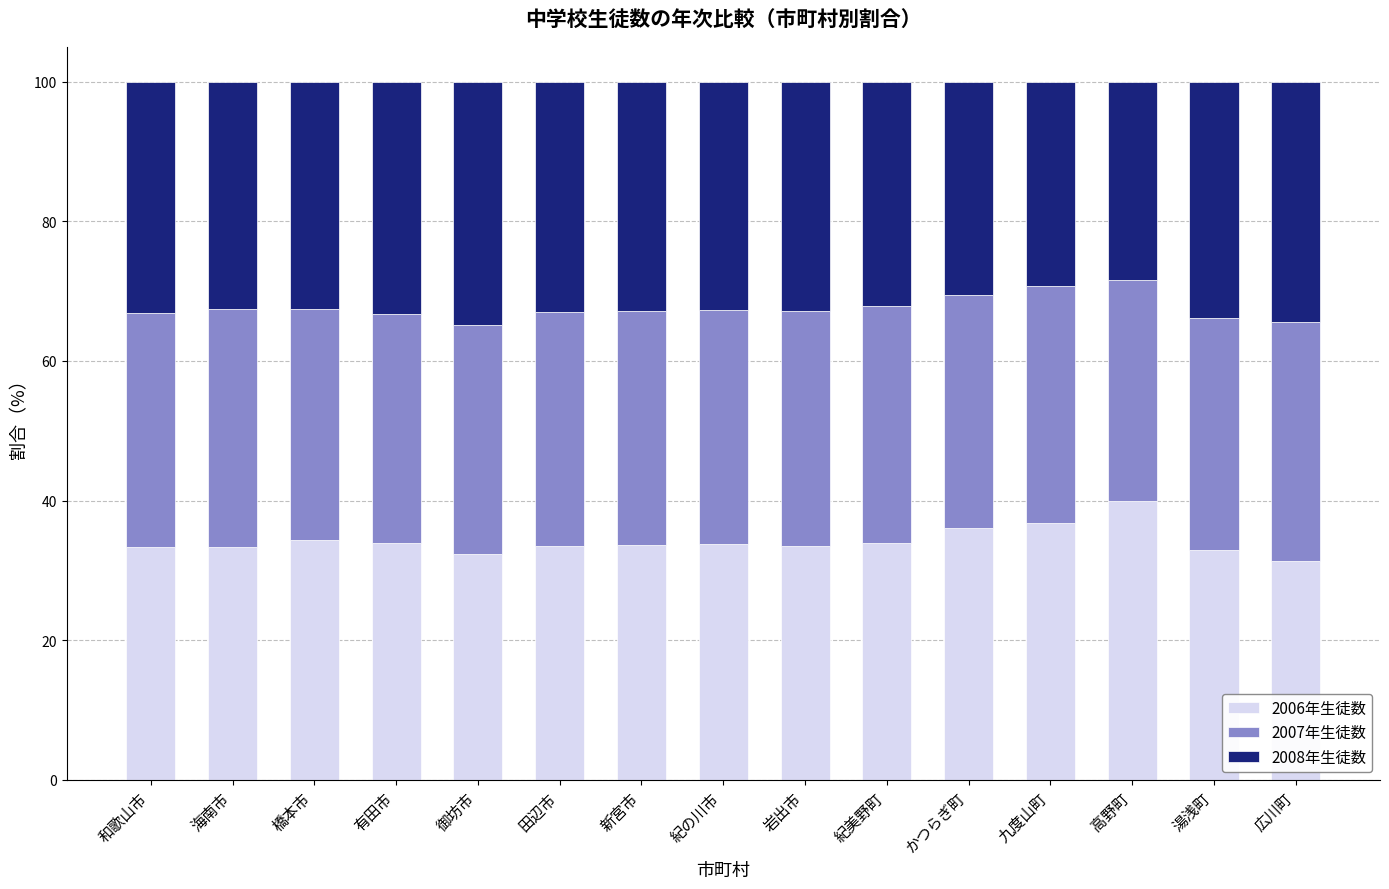

What is the total value across all series at 紀美野町?

100.0